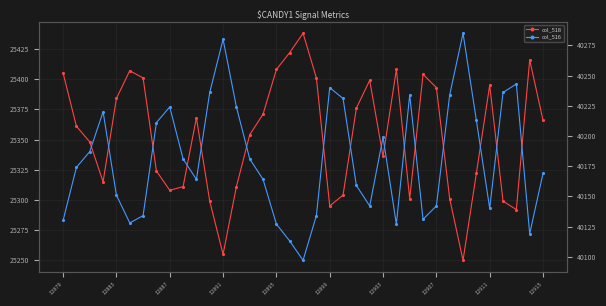

What is the average value of the col_518 series?

25353